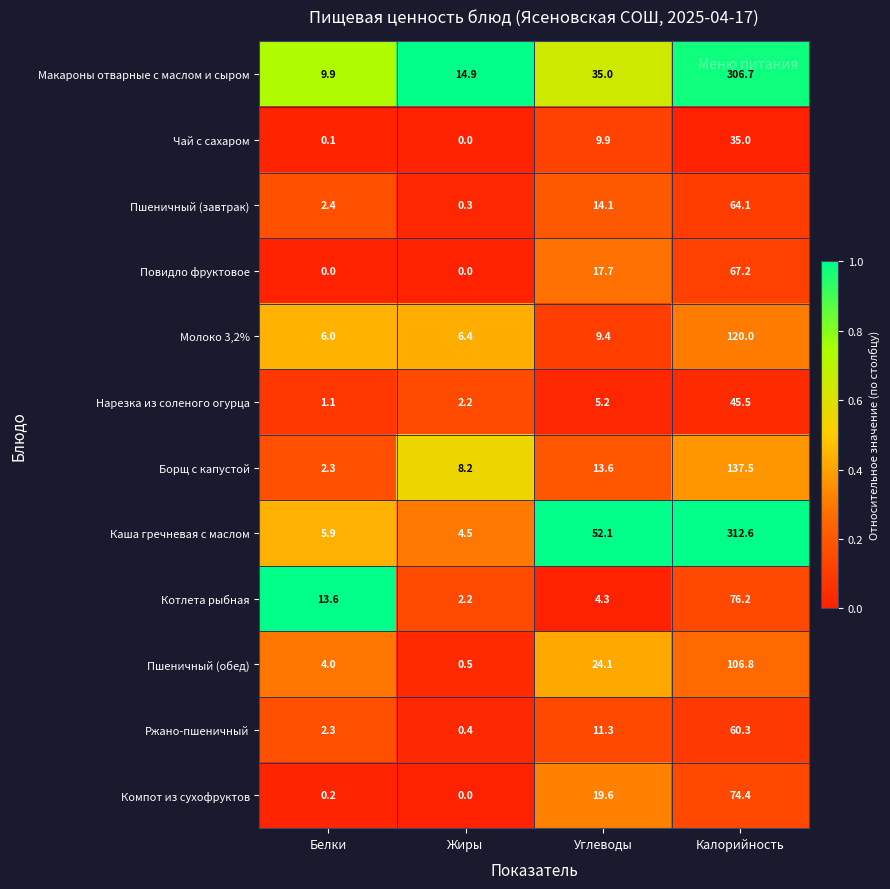

Rank the series by their maximum value, from lowest to highest.

Чай с сахаром, Нарезка из соленого огурца, Ржано-пшеничный, Пшеничный (завтрак), Повидло фруктовое, Компот из сухофруктов, Котлета рыбная, Пшеничный (обед), Молоко 3,2%, Борщ с капустой, Макароны отварные с маслом и сыром, Каша гречневая с маслом